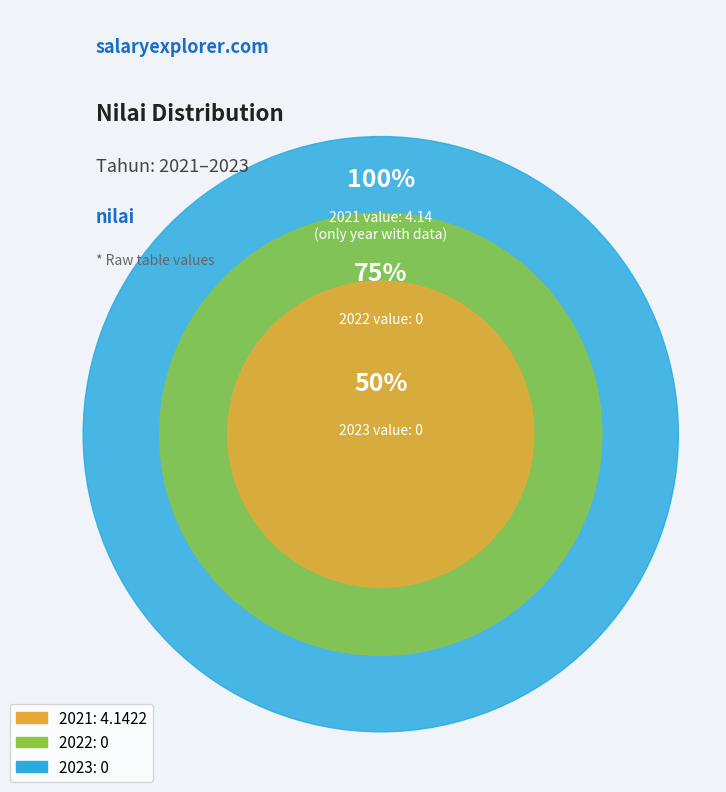

Count the number of slices in the pie.

3